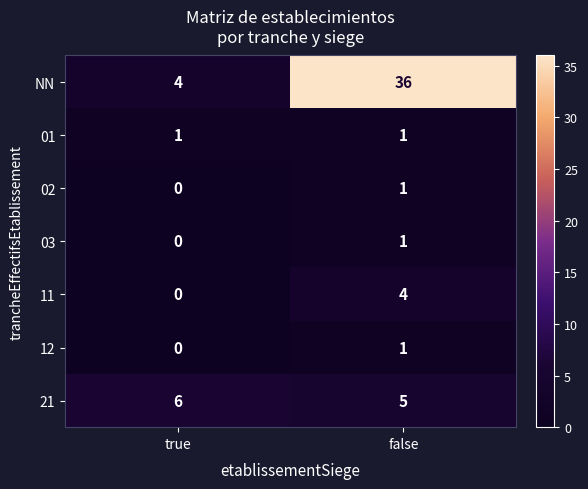

Reading left to right, transcribe all the data shown in this chart.

NN: 4	36
01: 1	1
02: 0	1
03: 0	1
11: 0	4
12: 0	1
21: 6	5